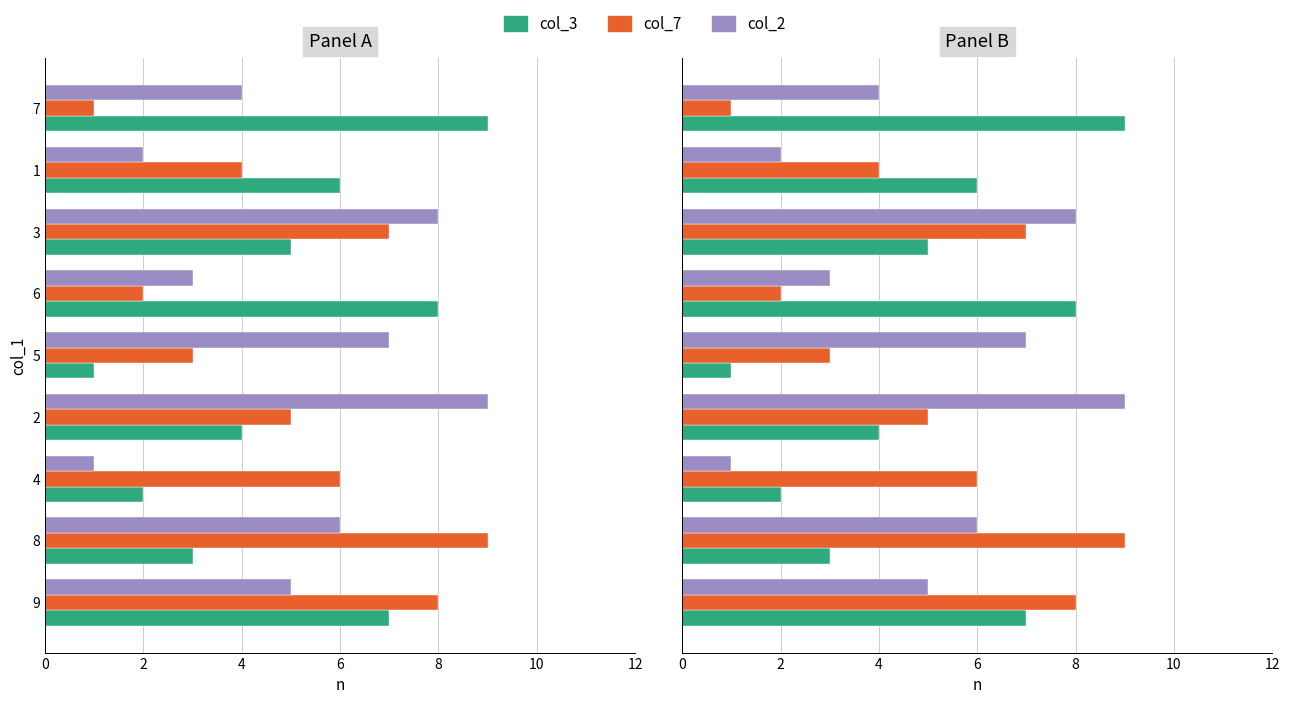

What is the minimum value shown in the chart?

1